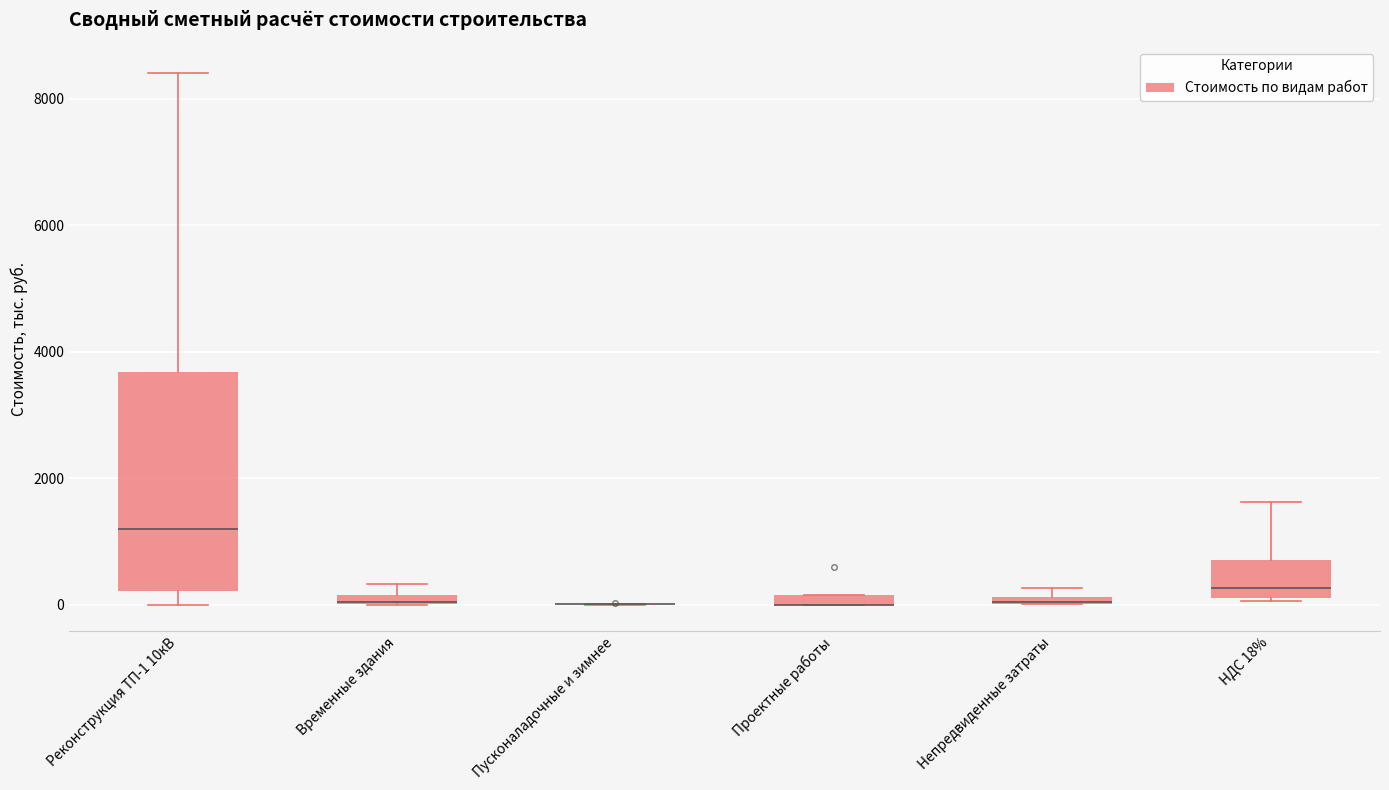

Where is the upper edge of the box for НДС 18% on the y-axis? The values are not printed on the chart, so give them approximately, as read against the axis.

800